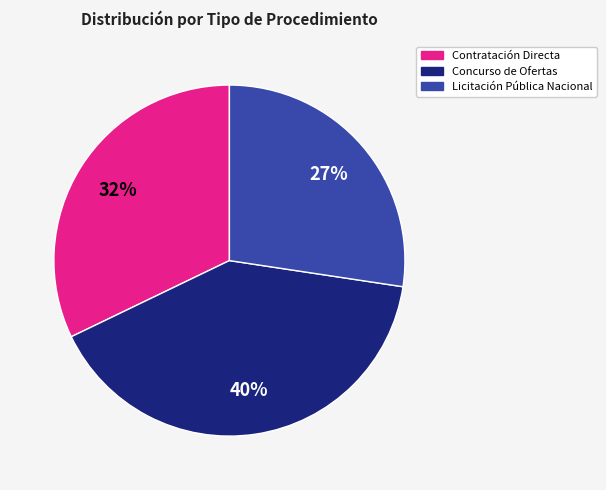

Between Concurso de Ofertas and Contratación Directa, which is larger?

Concurso de Ofertas